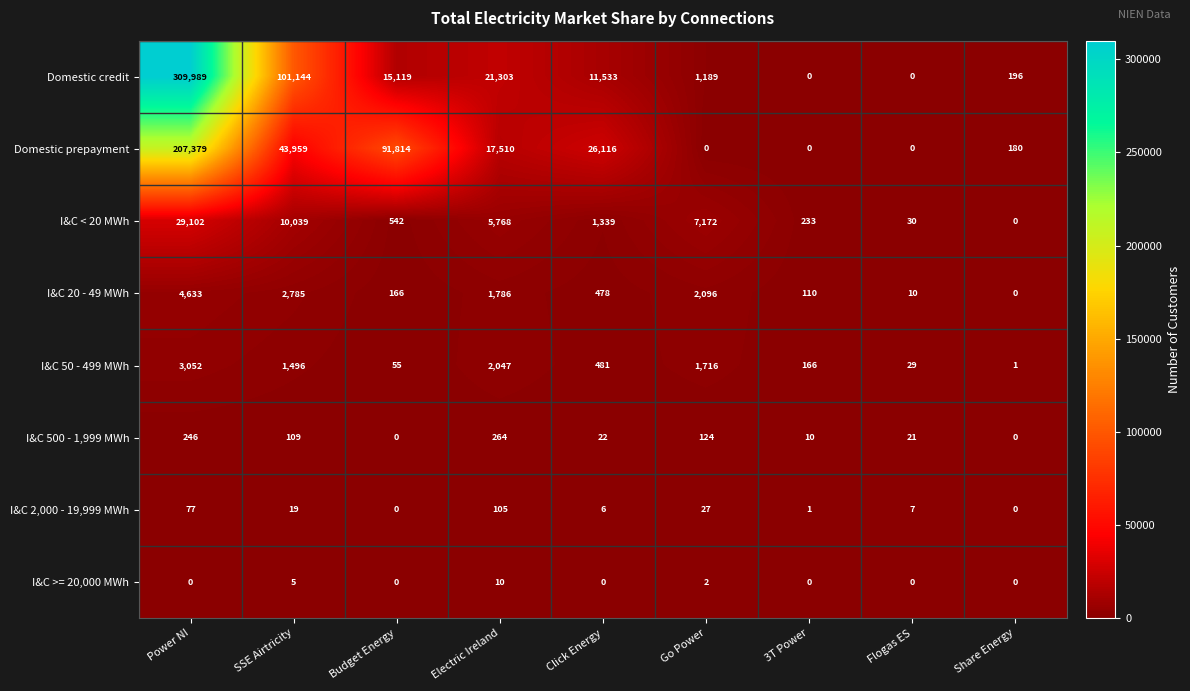

How many series are shown in this chart?

8